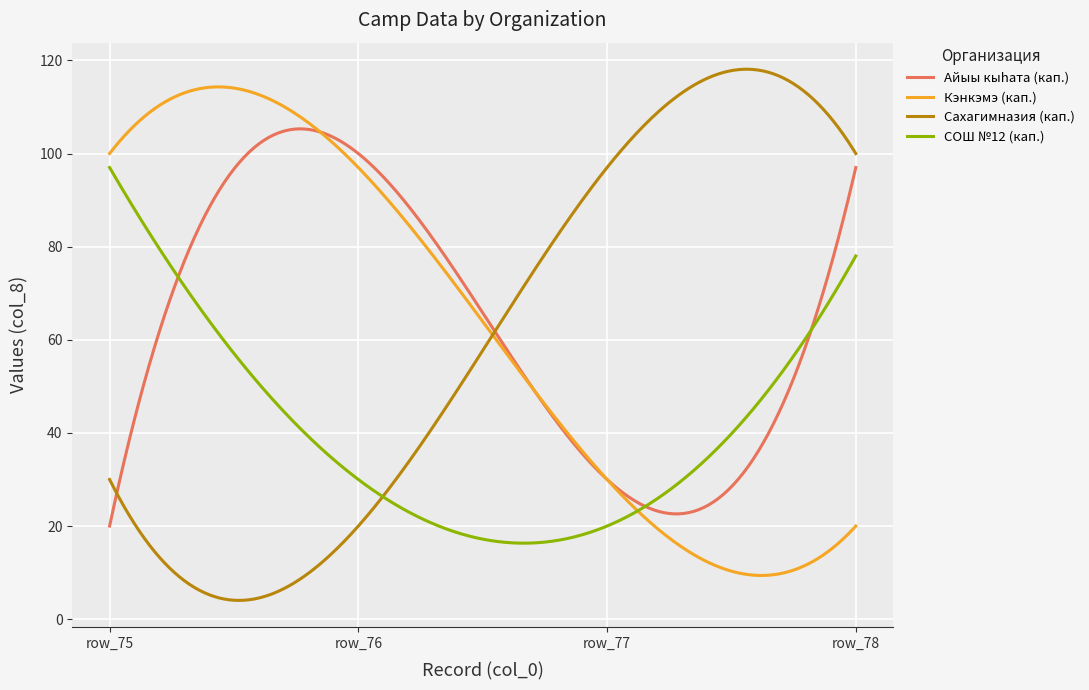

Which series has the widest spread of values?

Сахагимназия (кап.)